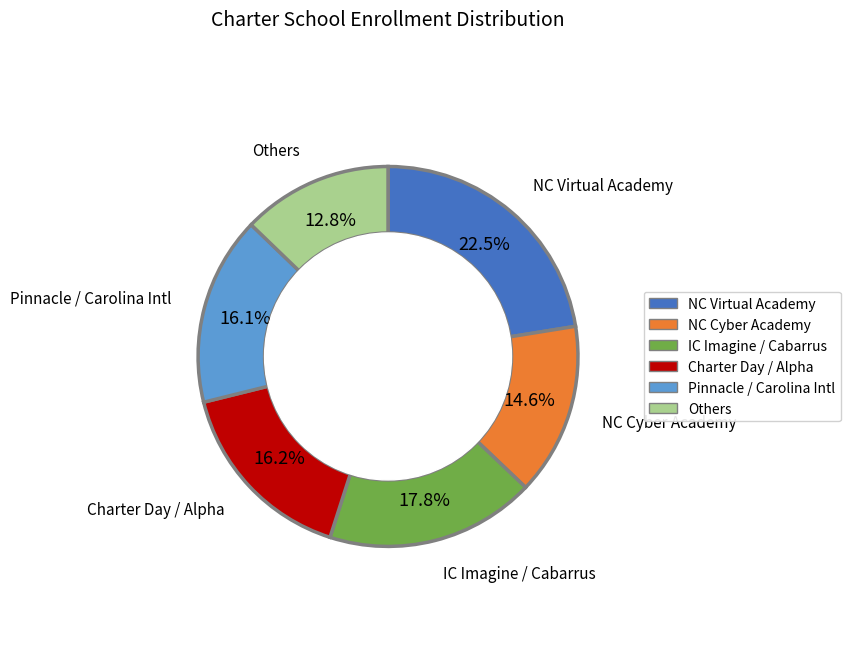

Is there a majority slice in this chart?

No